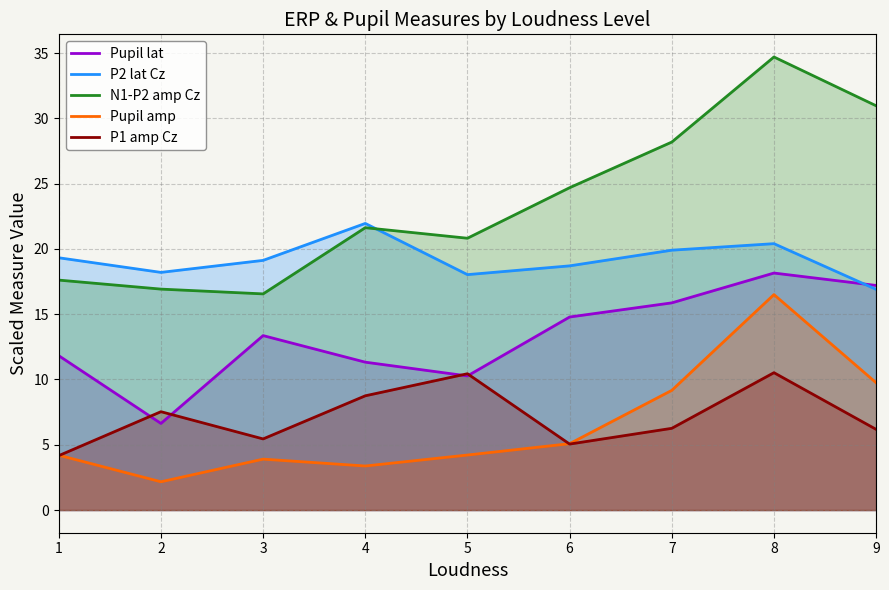

How many lines are shown in the chart?

5